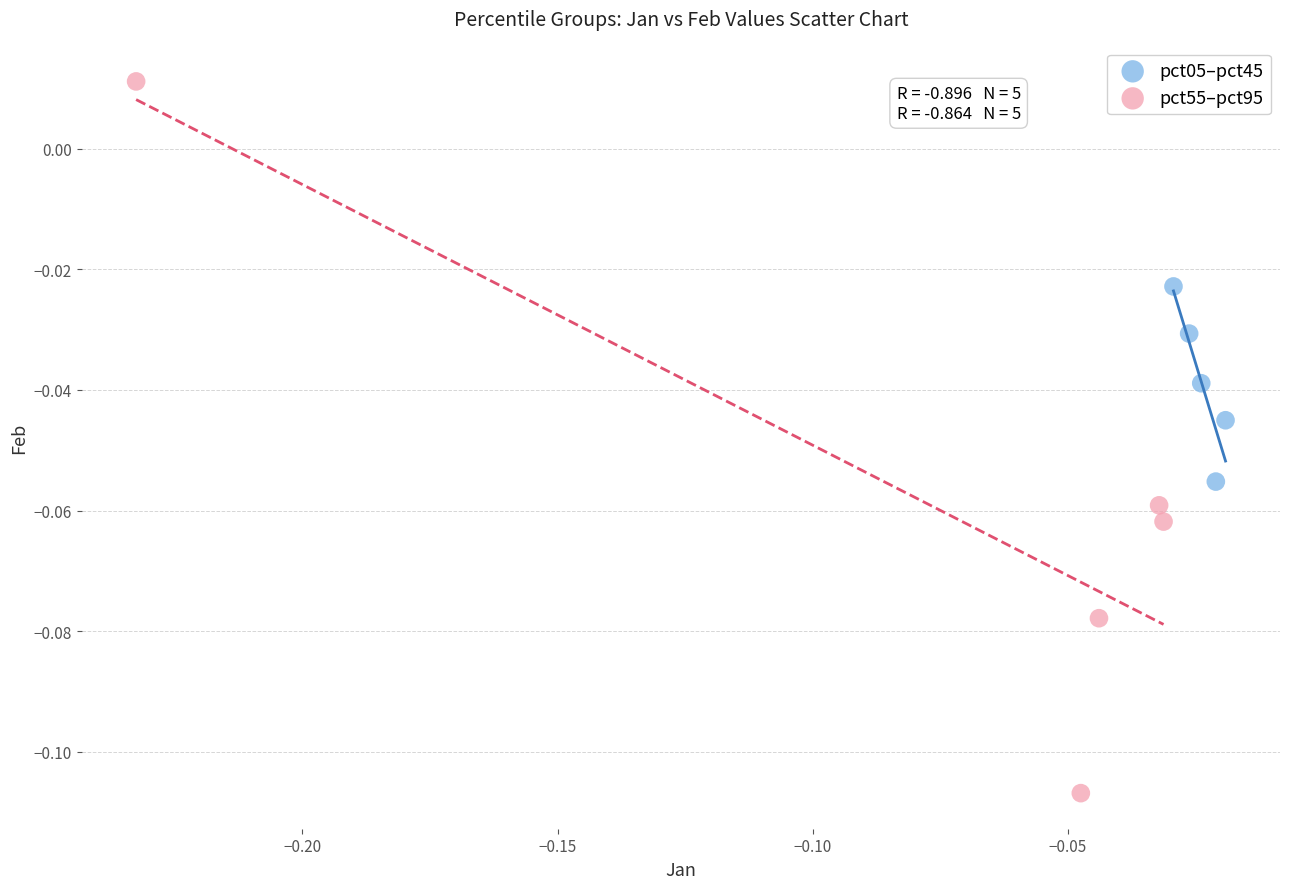

Which series has the largest Y range (max minus min)?

pct55–pct95